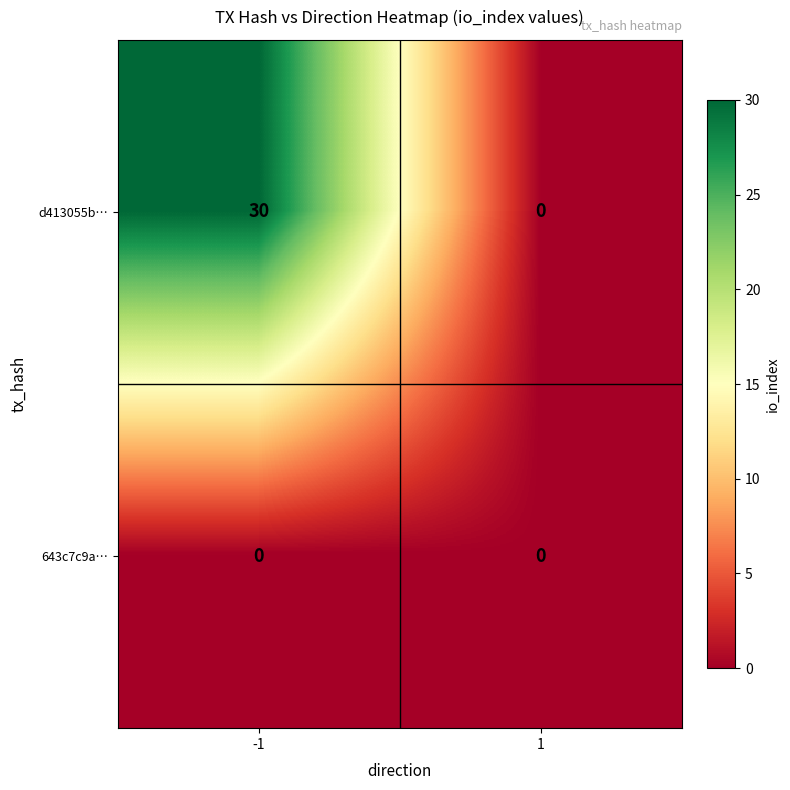

Which category has the highest value across all series?

-1